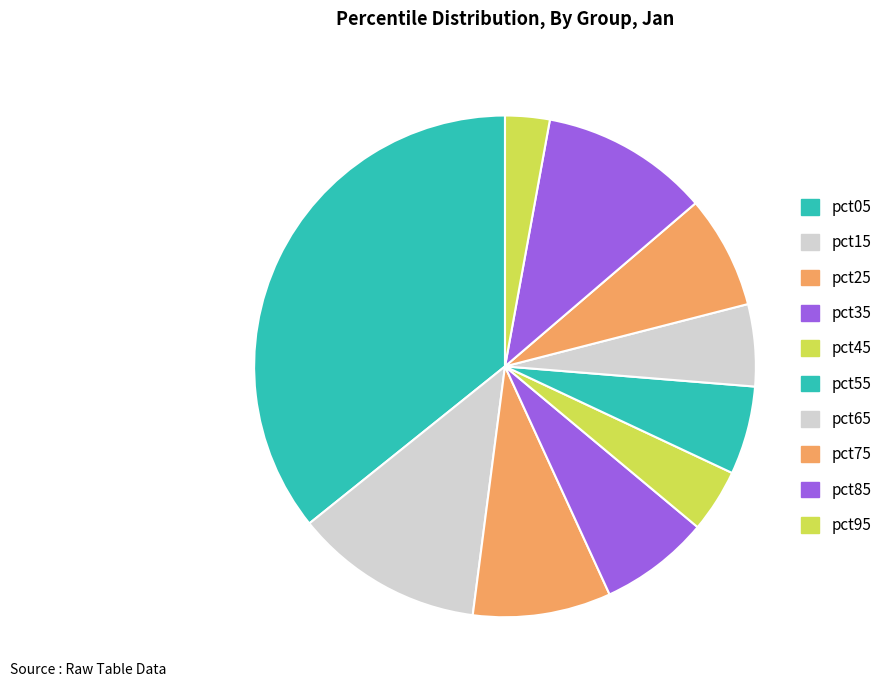

To the nearest percent, what is the combined percentage of pct85 and pct75?

18%